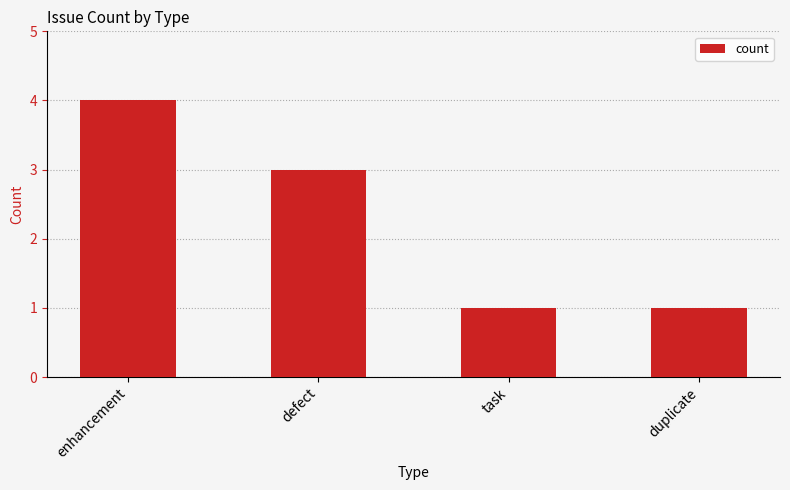

The value at defect is 1. True or false?

False